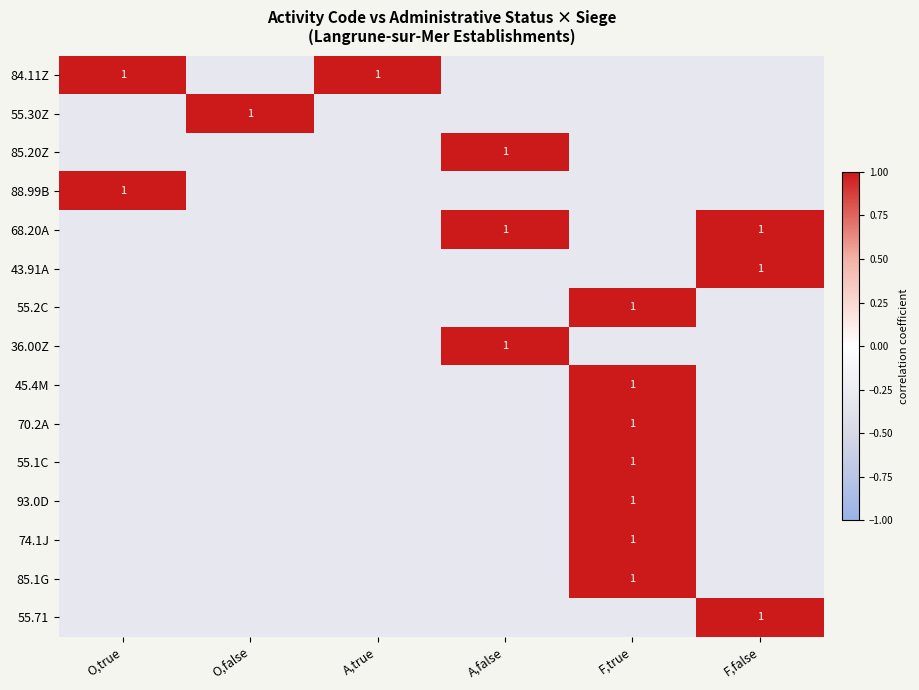

The 88.99B series shows 1.0 at O,true. True or false?

True